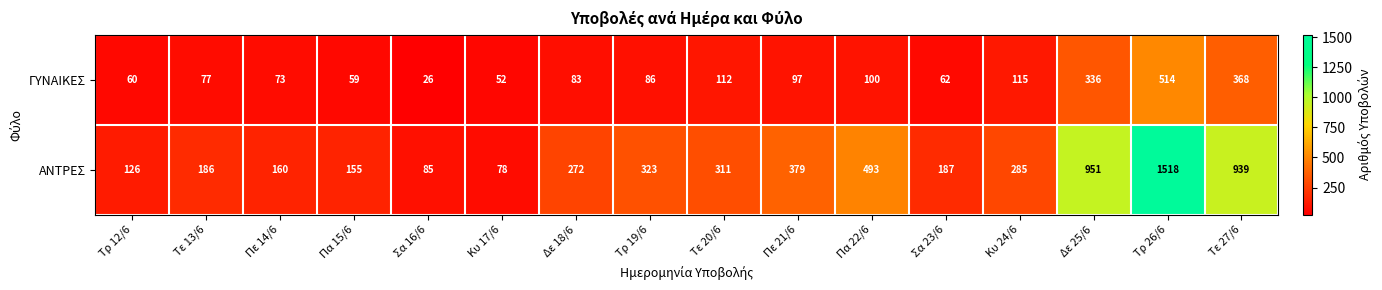

What is the smallest value displayed?

26